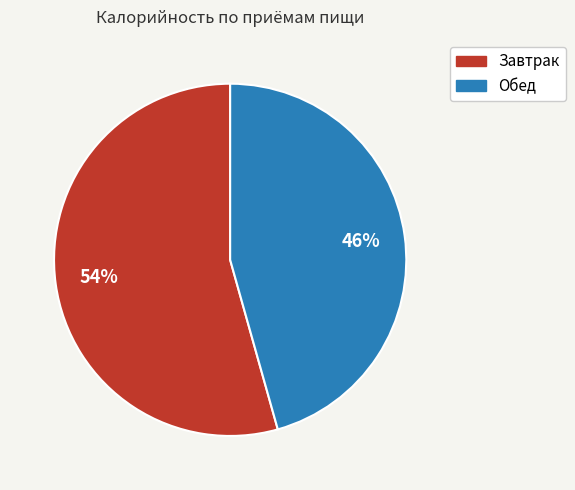

Is the sum of Завтрак and Обед greater than half?

Yes